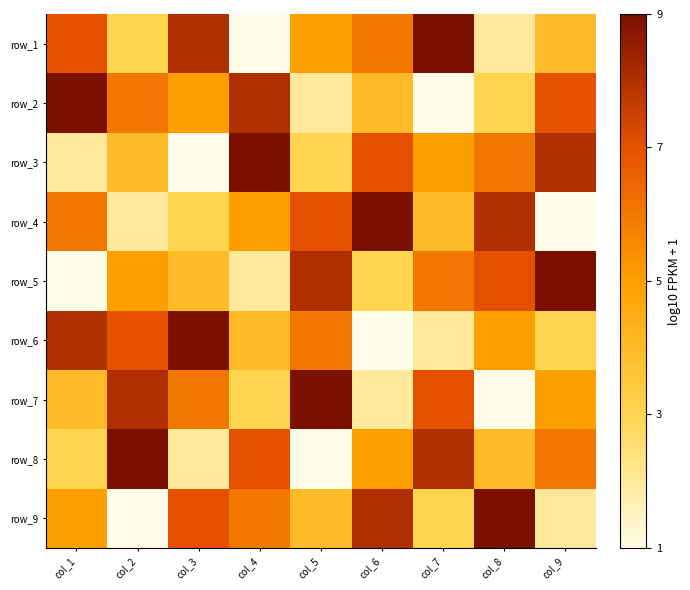

Which label corresponds to the smallest value in the chart?

col_4